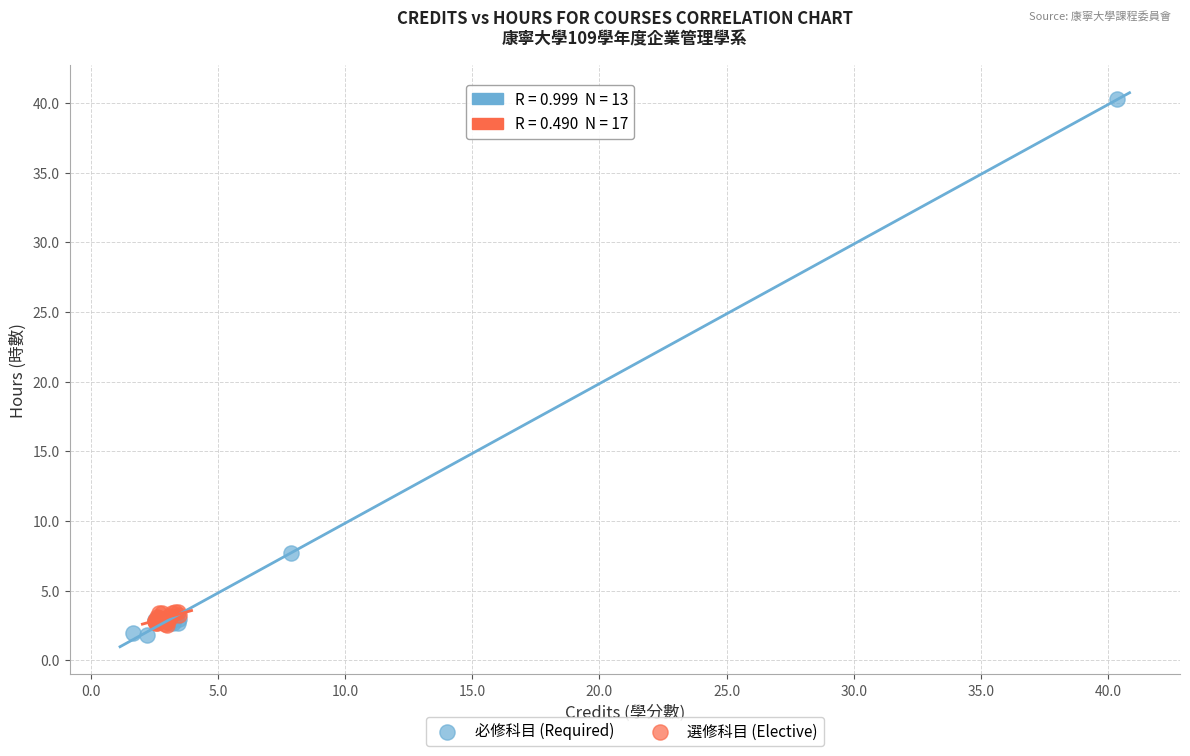

Which series has the widest spread of Y values?

必修科目 (Required)